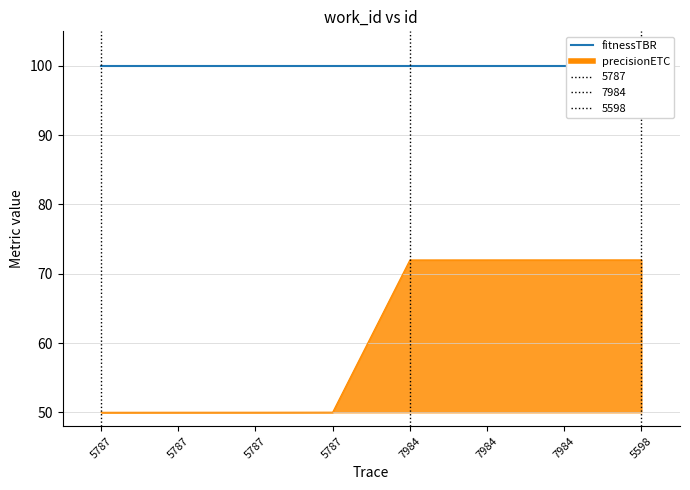

What is the maximum value shown in the chart?

72.0